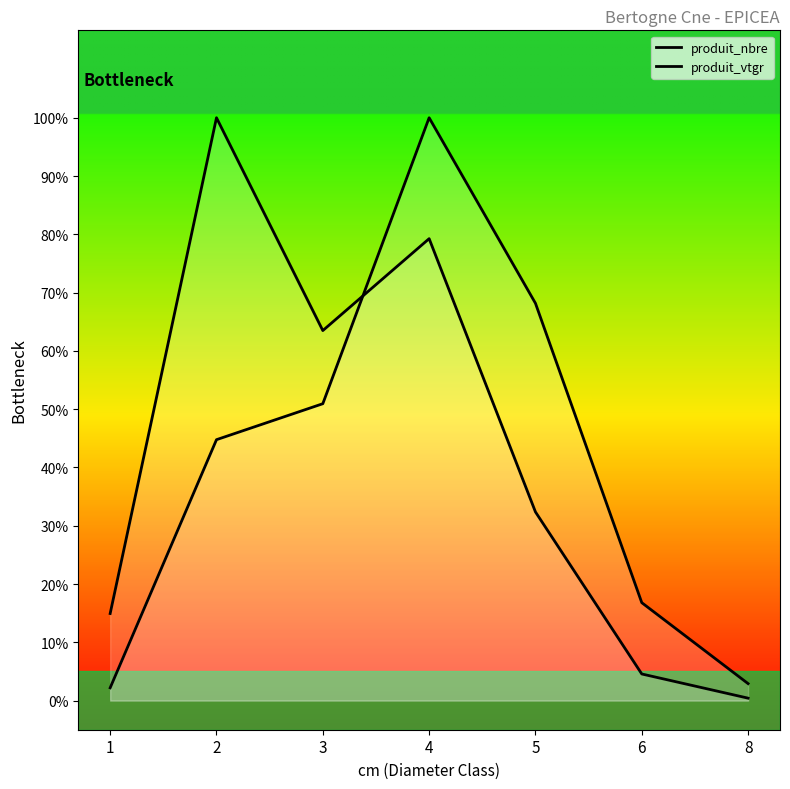

List the labels in order of produit_nbre value, largest first.

2, 4, 3, 5, 1, 6, 8